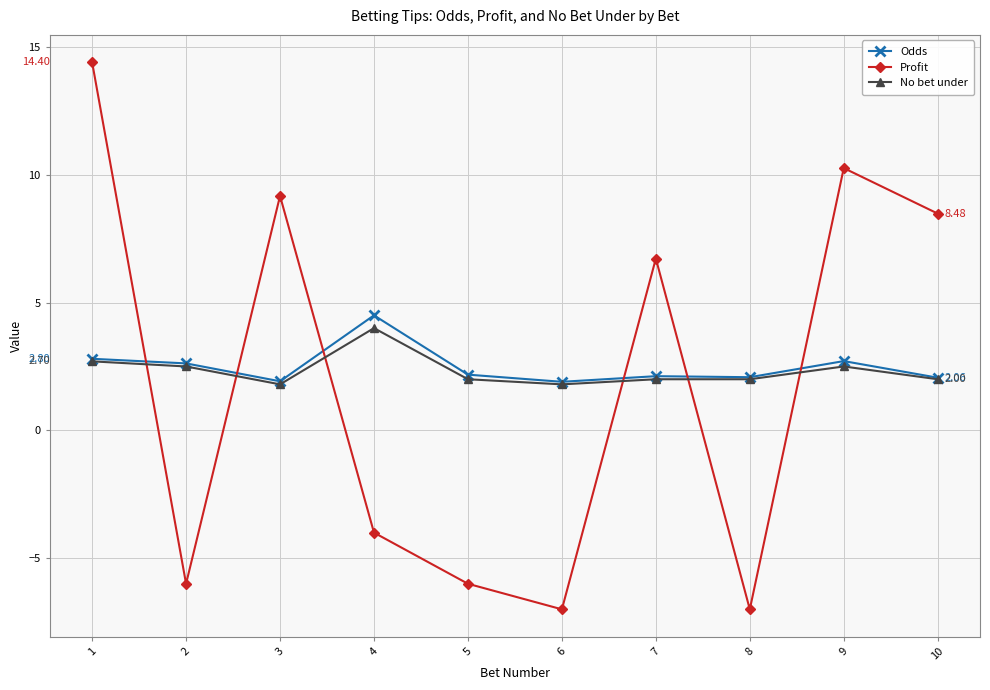

What is the value of the Profit point at the 8th from the left?

-7.0